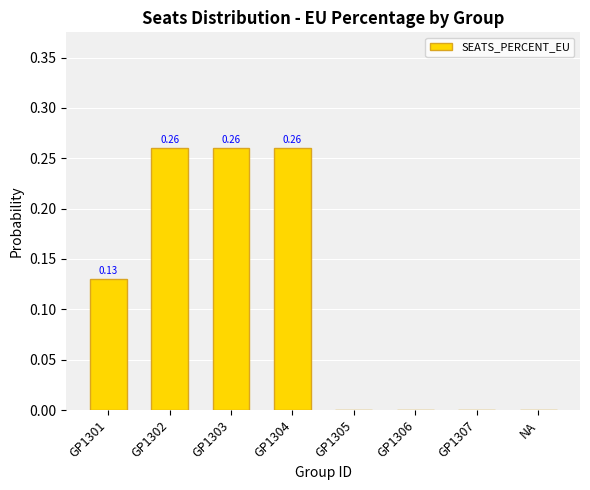

Are the bars horizontal?

No